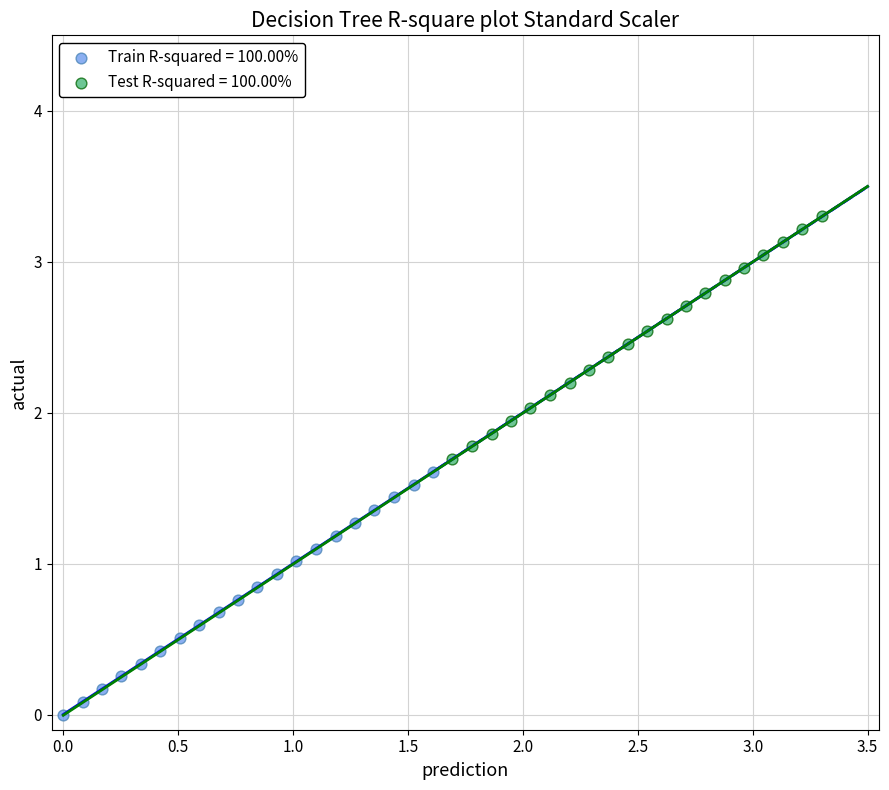

What are all the series names shown in the legend?

Train R-squared = 100.00%, Test R-squared = 100.00%